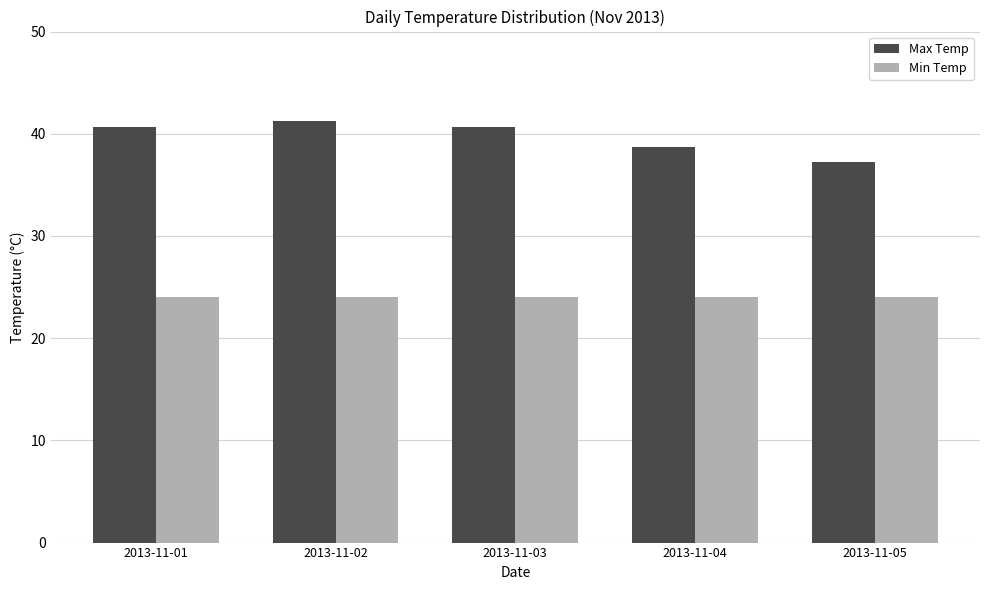

How many series are shown in this chart?

2